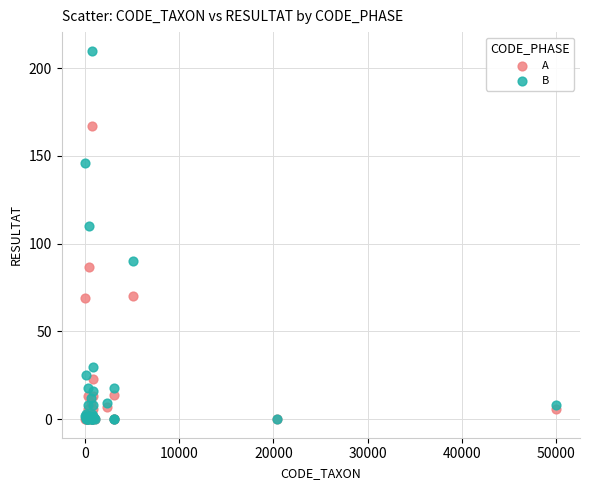

Which series contains the highest Y value?

B